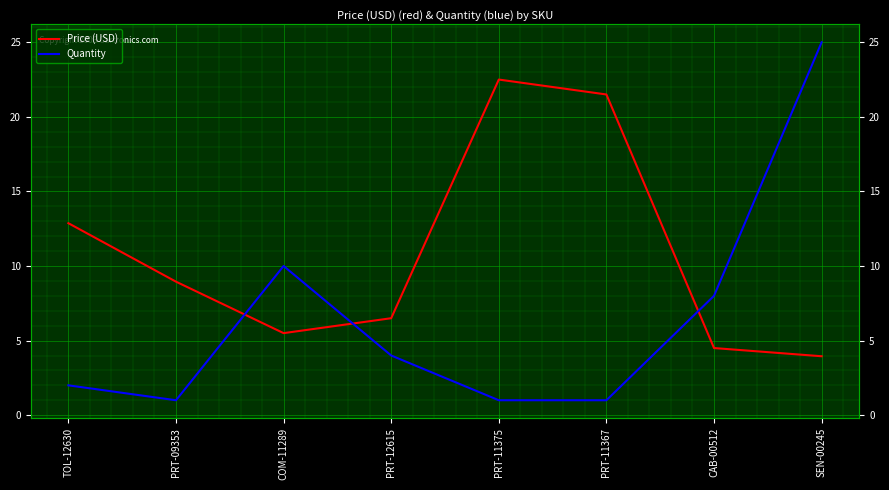

What is the total value across all series at SEN-00245?

28.9